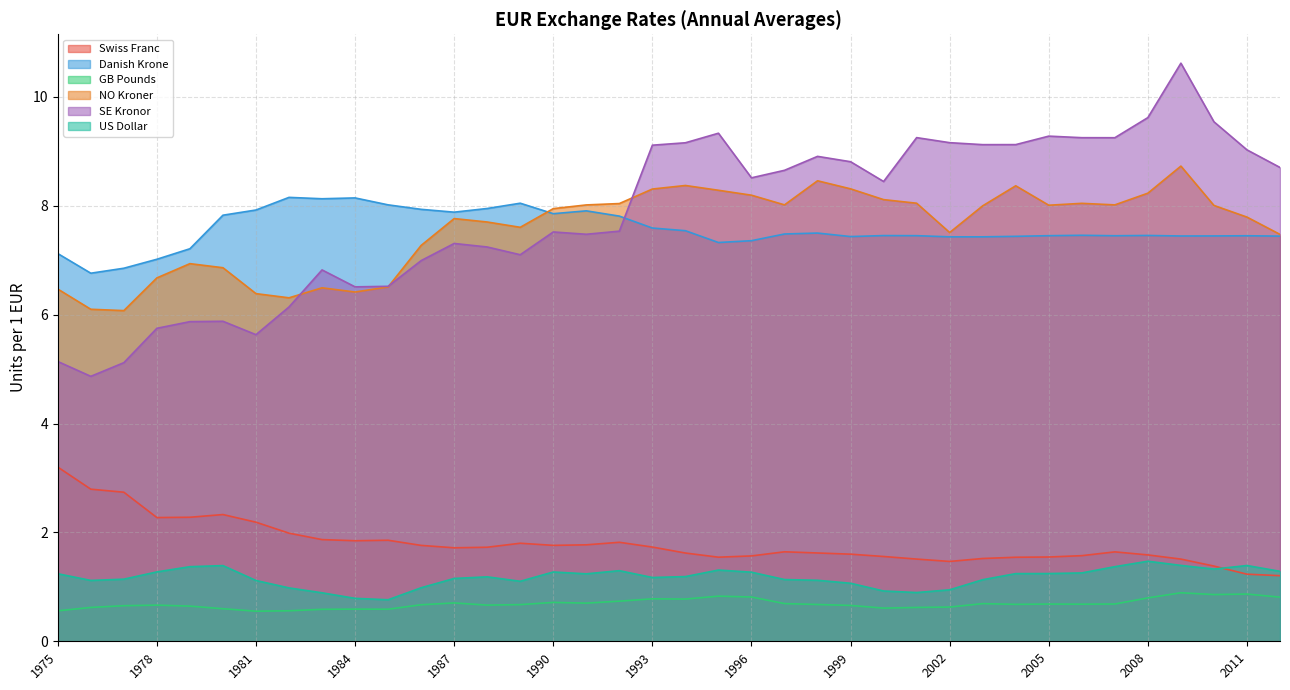

What is the value of the US Dollar point at the 9th from the left?

0.9